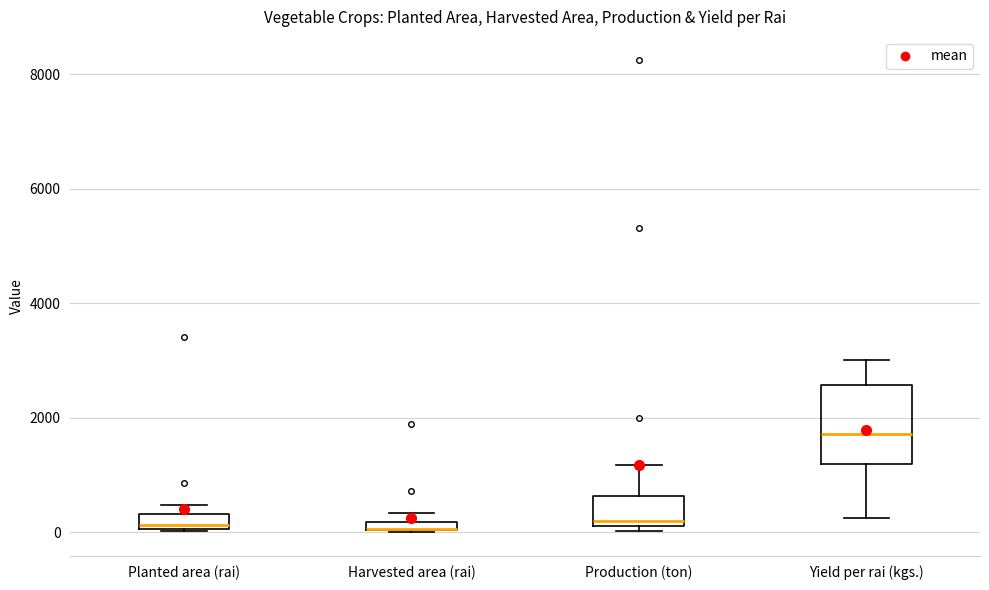

Comparing the boxes themselves (not the whiskers), which one is the tallest?

Yield per rai (kgs.)